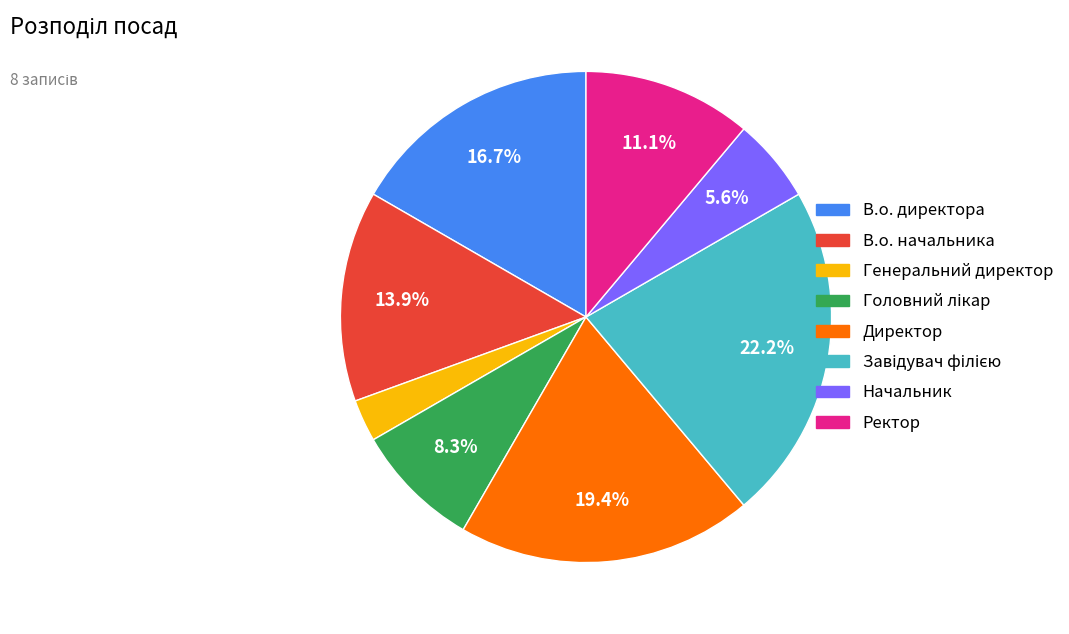

Is it true that В.о. директора is 3% of the pie?

False